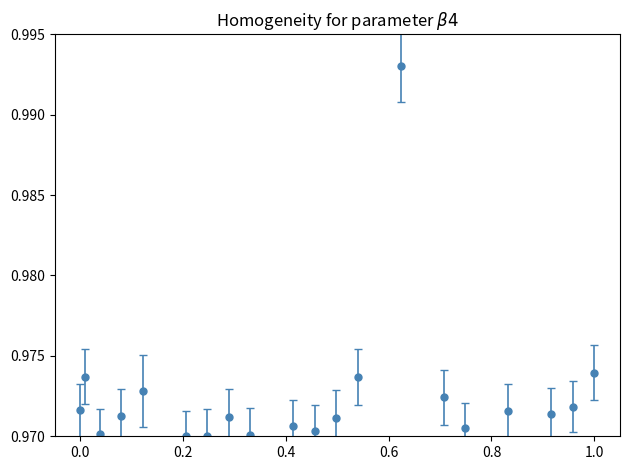

True or false: there are more than 0 points higher than both neighbors.

True